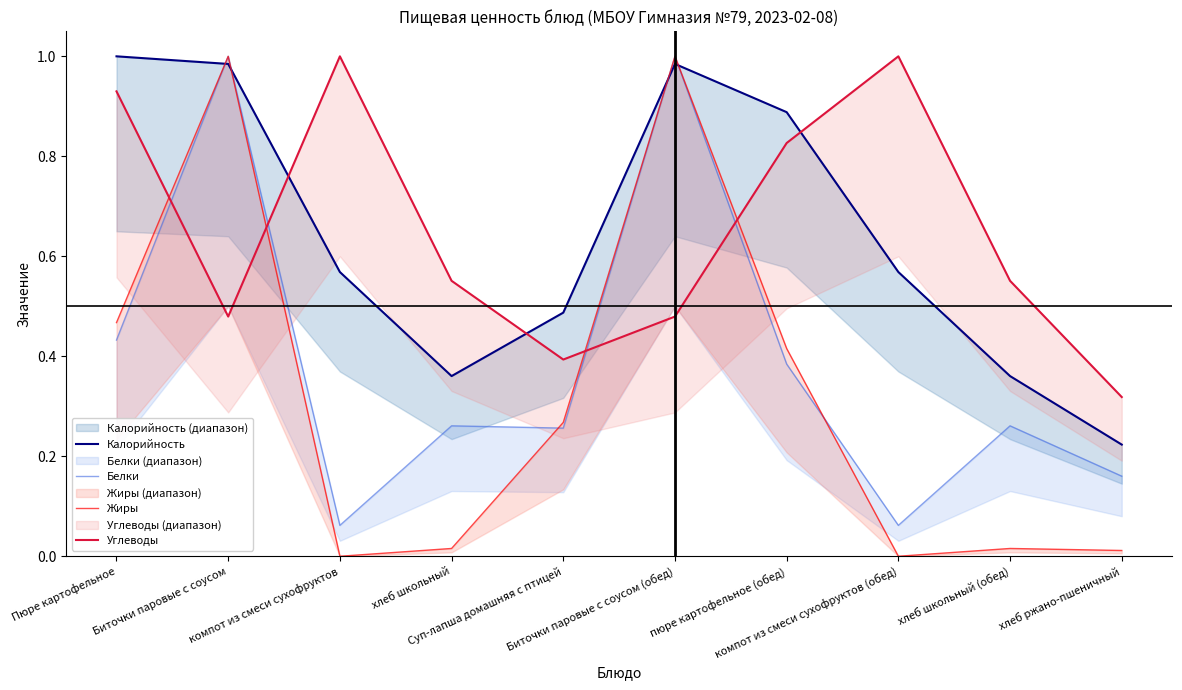

True or false: Калорийность has a value of 1.0 at Биточки паровые с соусом.

True